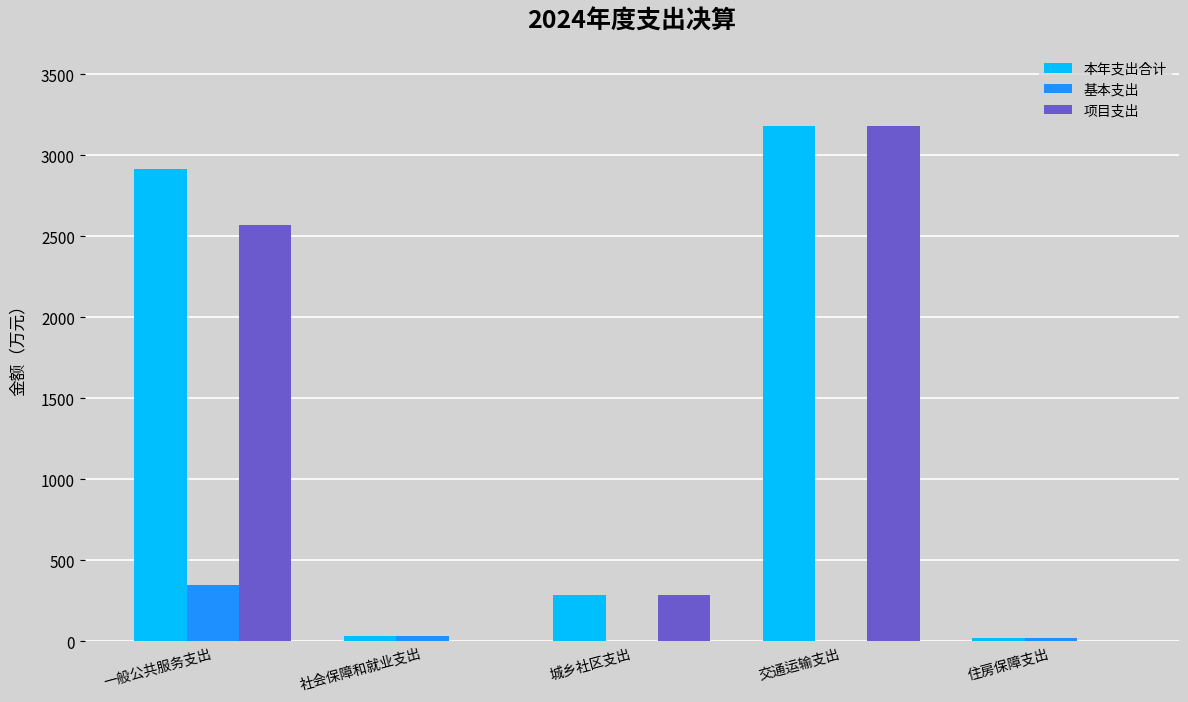

What is the approximate value of 项目支出 at 一般公共服务支出?

2568.7